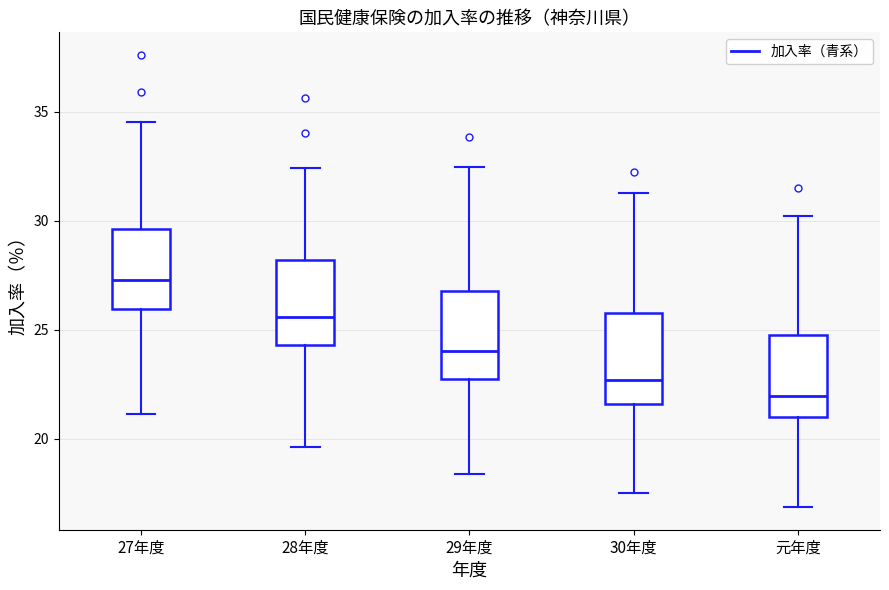

Reading left to right, read every box against the y-axis: the position of its median line, the range the box covers, and the ends of its whiskers. The values are not printed on the chart, so give them approximately, as read against the axis.

27年度: median 27.5, box 26.0 to 29.5, whiskers 21.0 to 34.5
28年度: median 25.5, box 24.5 to 28.0, whiskers 19.5 to 32.5
29年度: median 24.0, box 23.0 to 27.0, whiskers 18.5 to 32.5
30年度: median 22.5, box 21.5 to 26.0, whiskers 17.5 to 31.5
元年度: median 22.0, box 21.0 to 25.0, whiskers 17.0 to 30.0